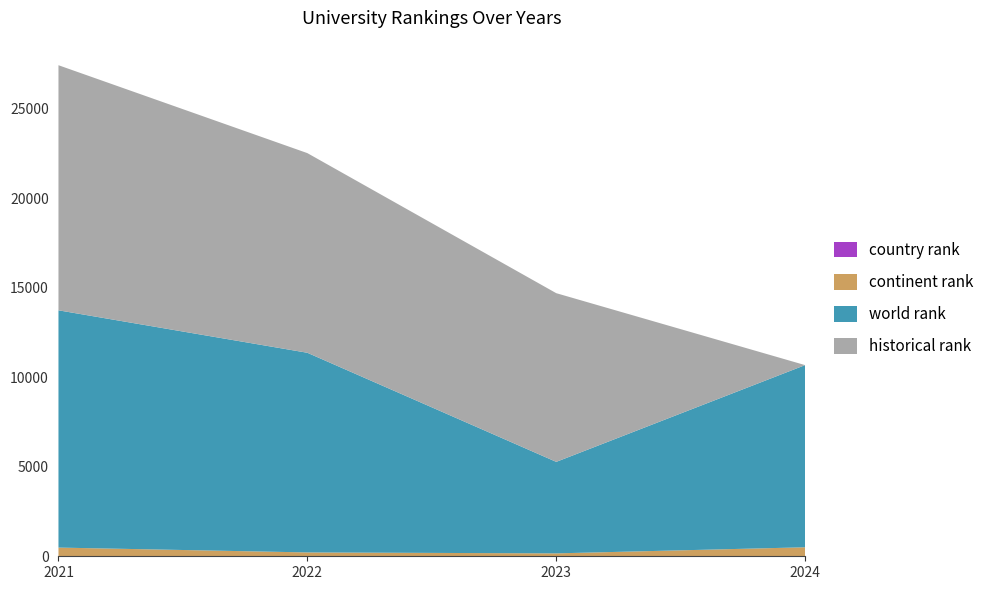

Reading left to right, extract all data points from this chart.

country rank: 10	12	6	7
continent rank: 476	203	156	496
world rank: 13249	11149	5110	10172
historical rank: 13686	11149	9420	0